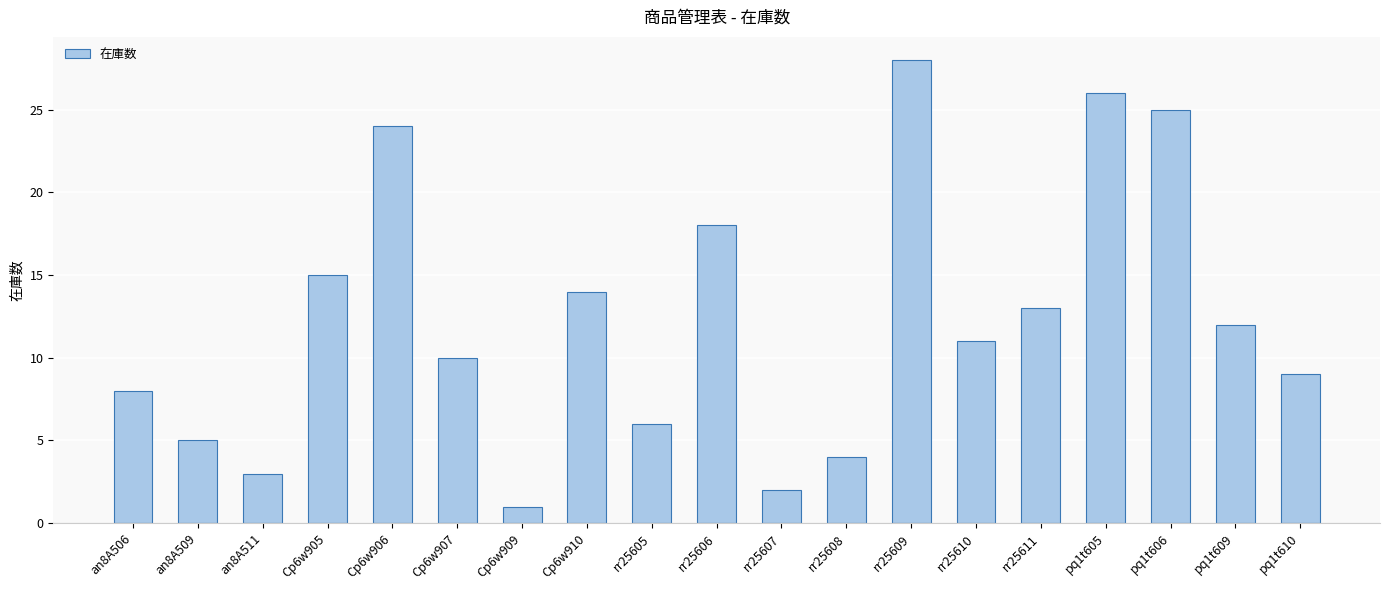

What is the minimum value shown in the chart?

1